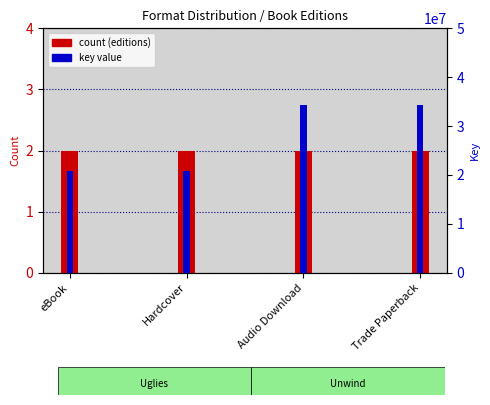

Is the value of count (editions) at Audio Download greater than the value of key value at eBook?

No